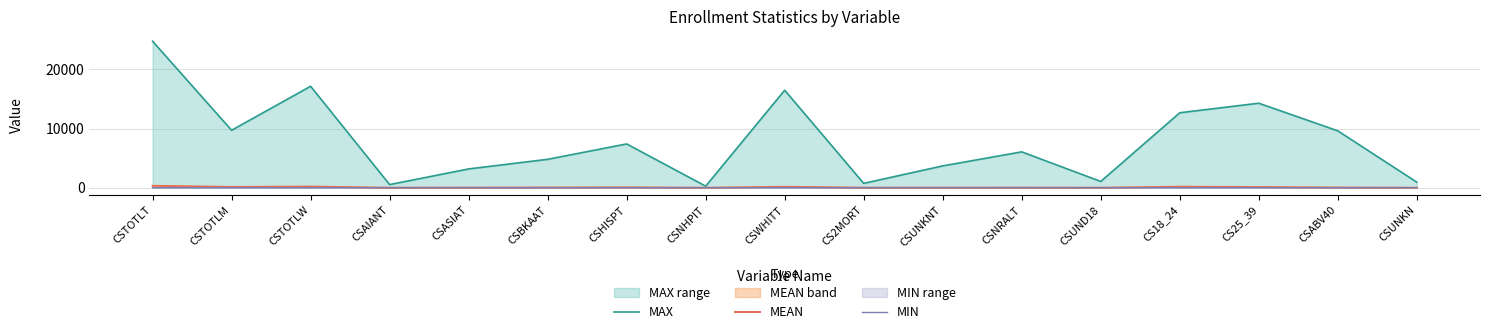

How many lines are shown in the chart?

3